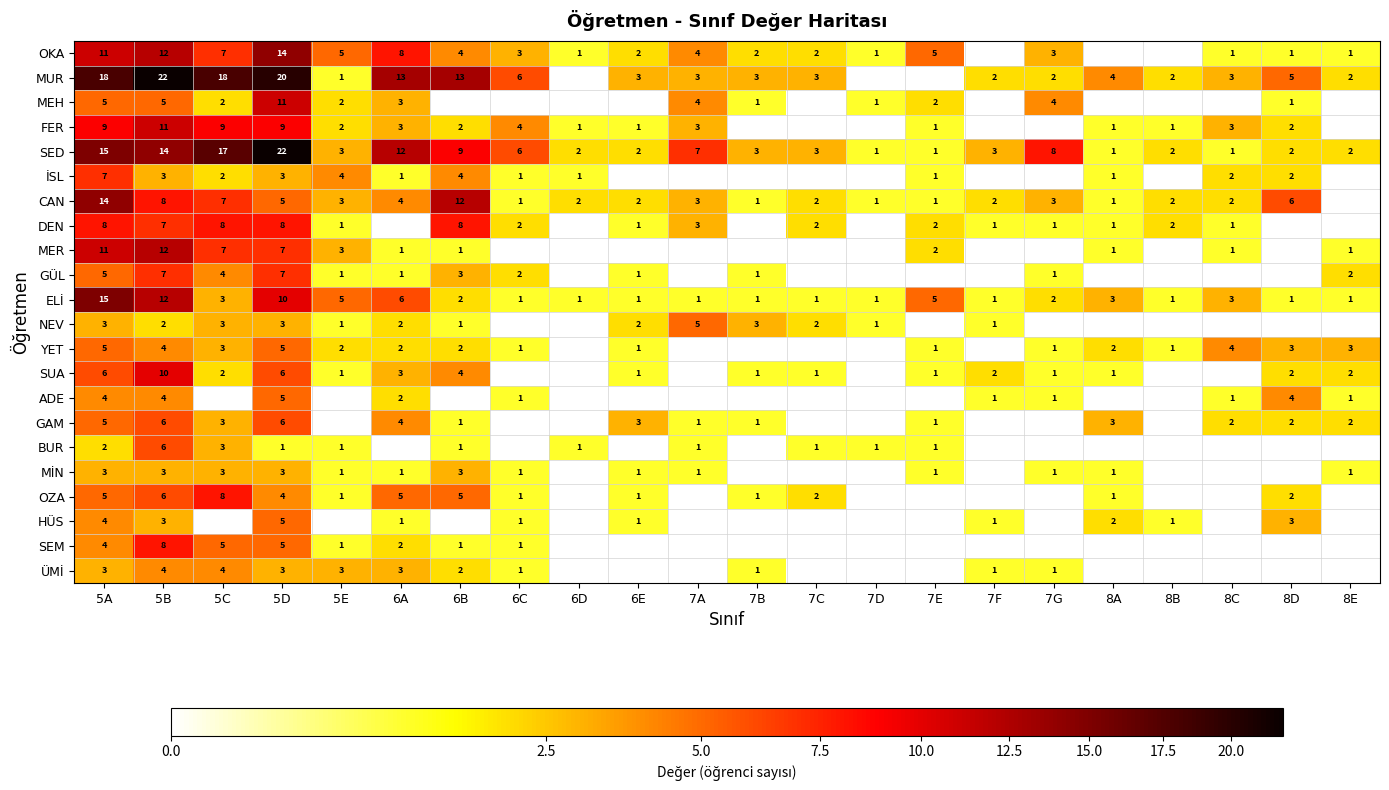

True or false: OZA has a value of 1 at 7C.

False